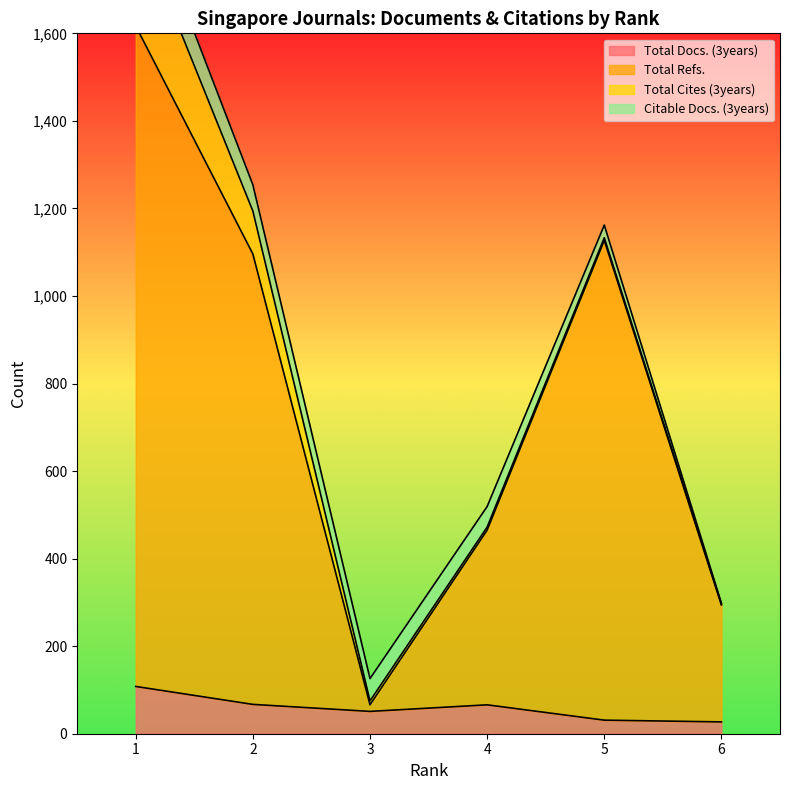

What is the sum of the Total Refs. values at 1 and 6?

1911